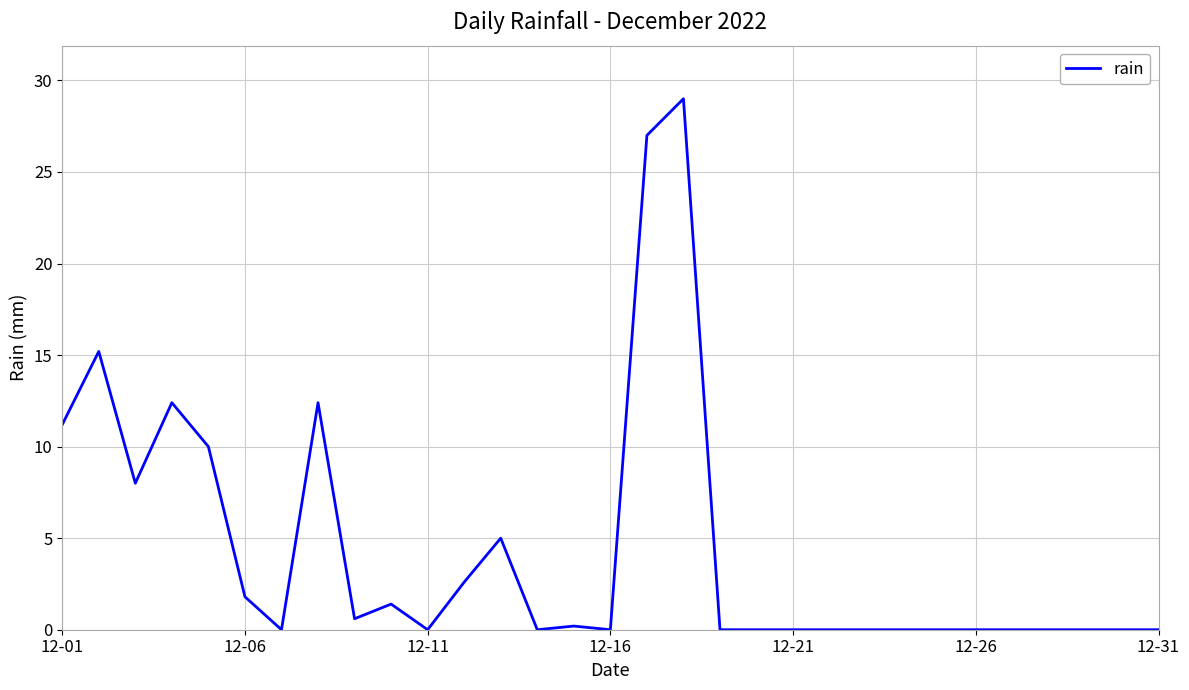

Reading left to right, list all the values displayed in this chart.

11.2	15.2	8.0	12.4	10.0	1.8	0.0	12.4	0.6	1.4	0.0	2.6	5.0	0.0	0.2	0.0	27.0	29.0	0.0	0.0	0.0	0.0	0.0	0.0	0.0	0.0	0.0	0.0	0.0	0.0	0.0